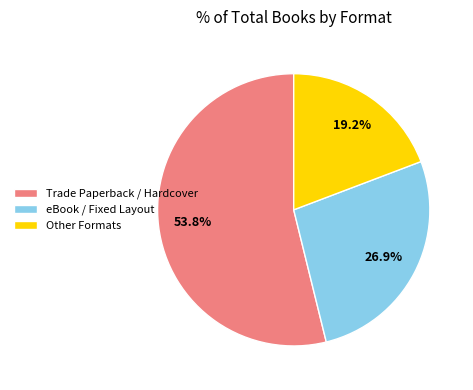

Combined, what portion of the pie is Trade Paperback / Hardcover and eBook / Fixed Layout?

80.8%